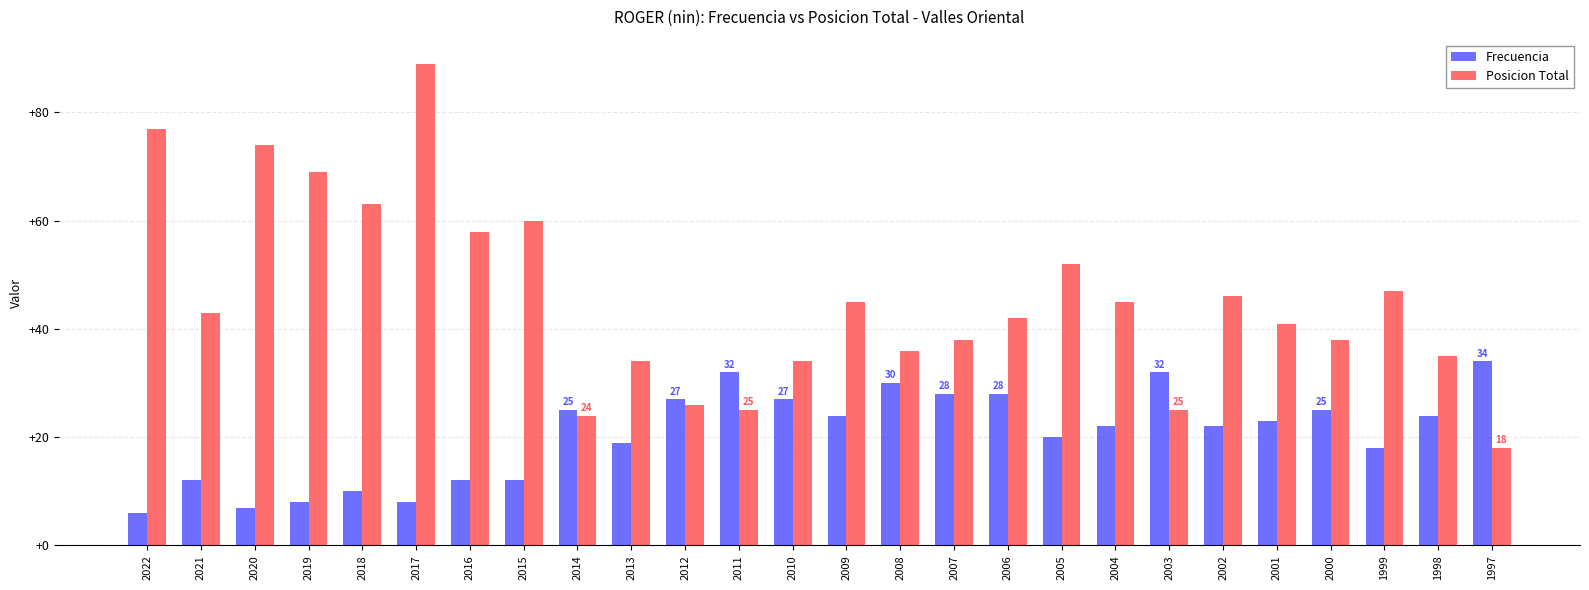

At which label does Posicion Total first exceed 43?

2022